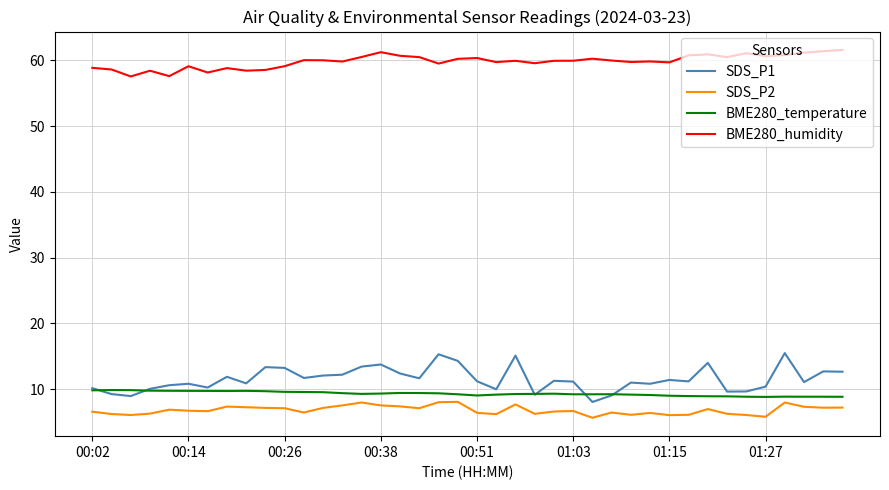

What are all the series names shown in the legend?

SDS_P1, SDS_P2, BME280_temperature, BME280_humidity